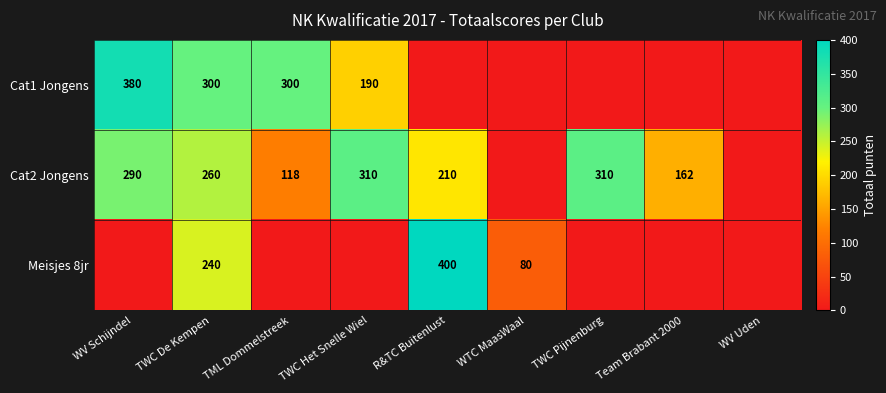

Is it true that Cat2 Jongens equals 260 at TWC De Kempen?

True